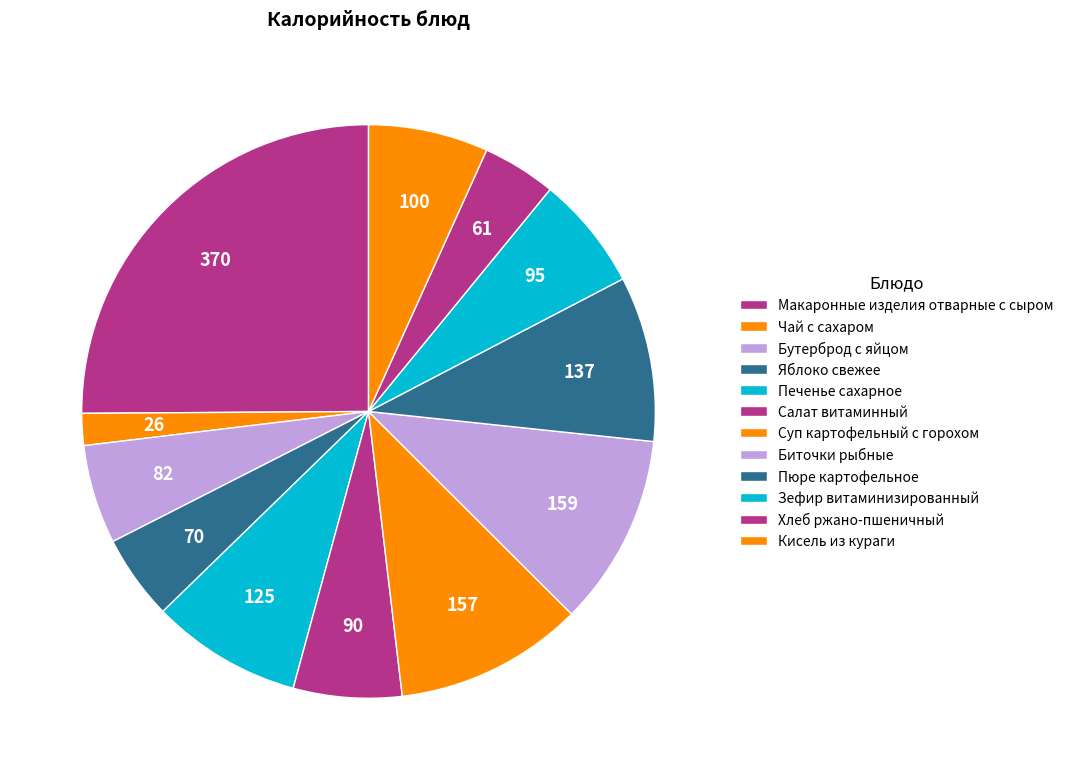

Which slice is the largest?

Макаронные изделия отварные с сыром